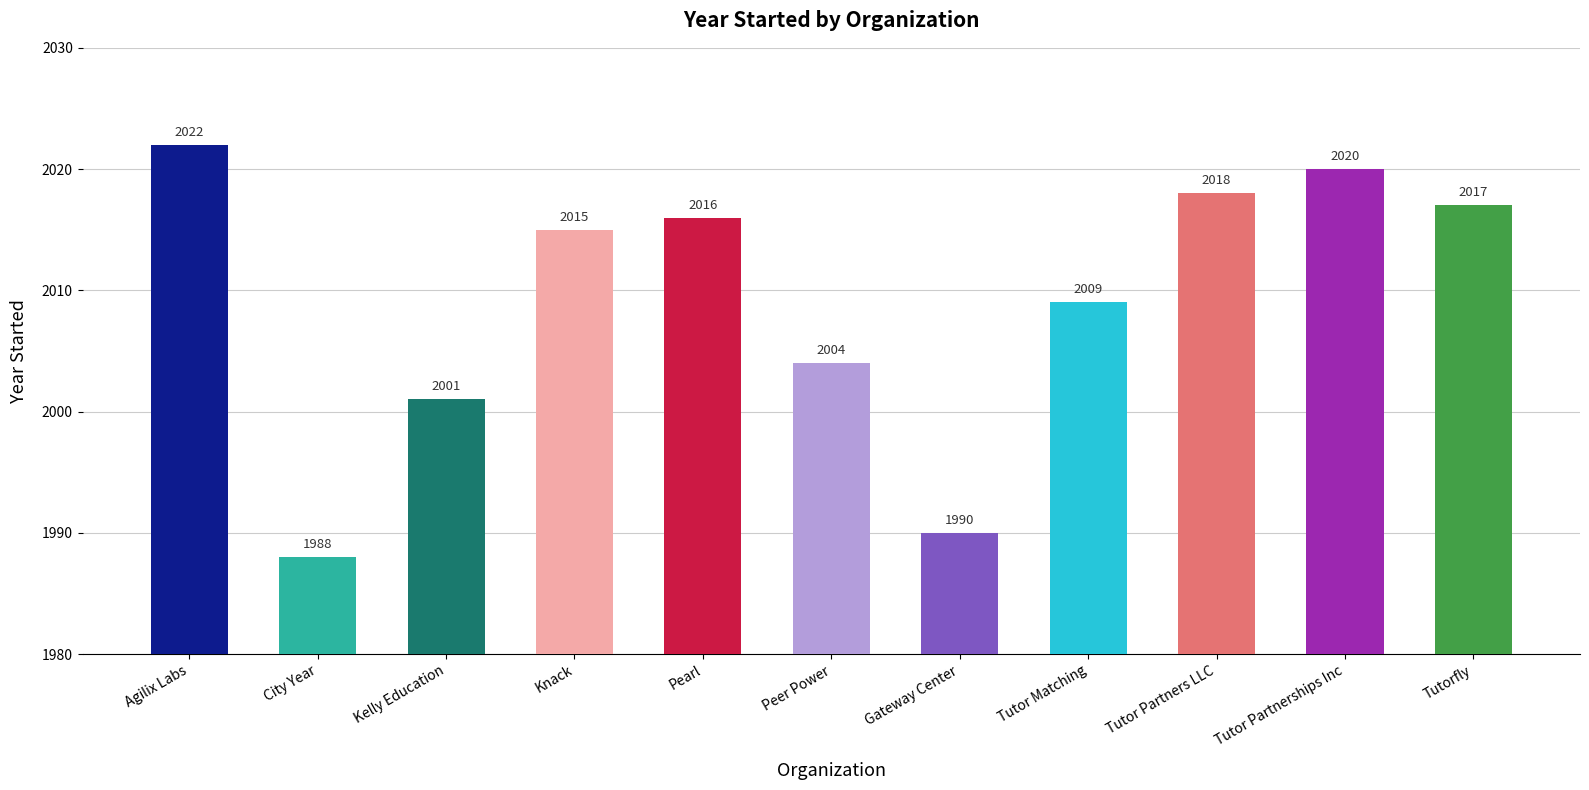

What is the sum of all values?

22100